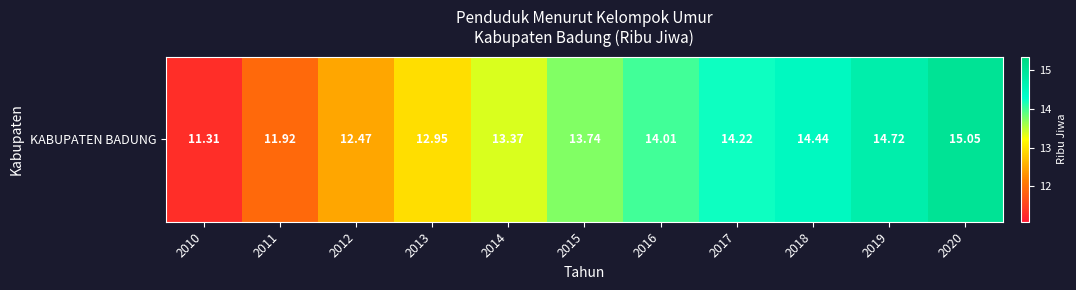

What is the change in value from 2017 to 2020?

+0.8